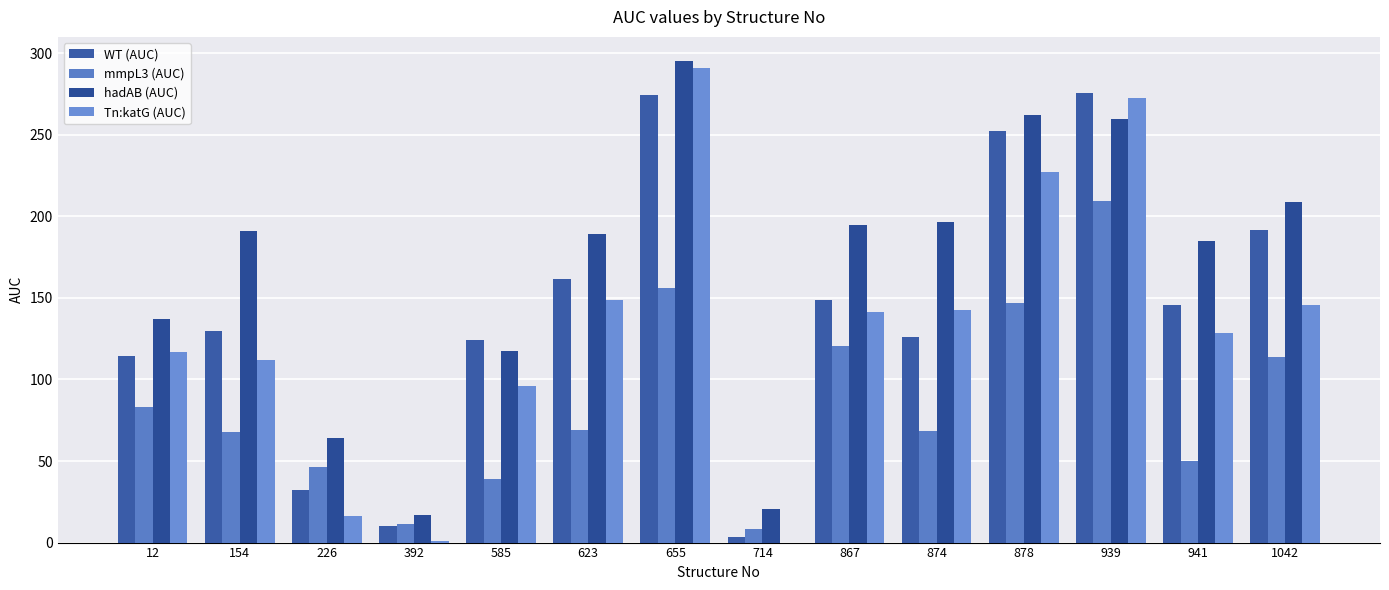

Reading left to right, transcribe all the data shown in this chart.

WT (AUC): 114.4	130.0	32.0	10.0	124.2	161.7	274.6	3.6	149.0	125.9	252.4	275.5	145.8	191.6
mmpL3 (AUC): 83.4	68.0	46.4	11.6	39.0	69.3	155.8	8.5	120.5	68.3	146.8	209.7	50.0	113.7
hadAB (AUC): 137.3	191.2	64.1	16.7	117.5	189.4	295.3	20.6	194.5	196.4	262.0	259.6	185.1	208.8
Tn:katG (AUC): 116.8	112.1	16.2	1.1	96.2	148.8	290.9	0.0	141.3	142.6	227.1	272.9	128.3	145.6